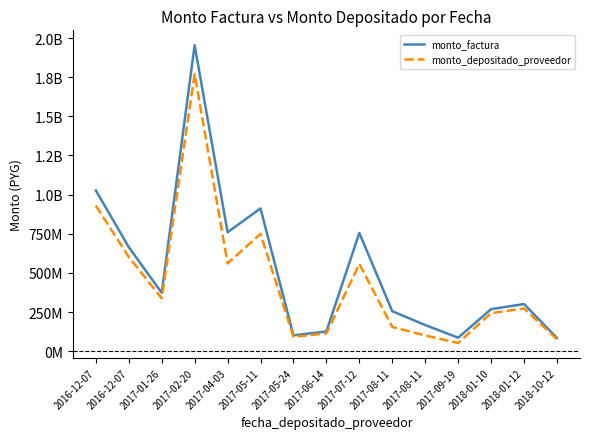

Does the chart display data point markers on the line(s)?

No